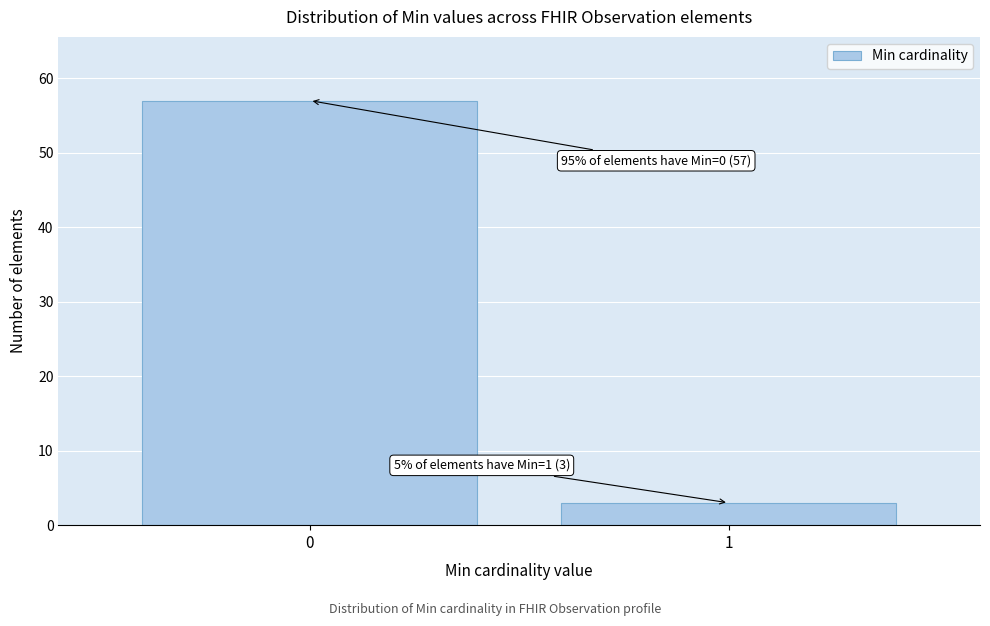

Reading right to left, extract all data points from this chart.

1=3	0=57